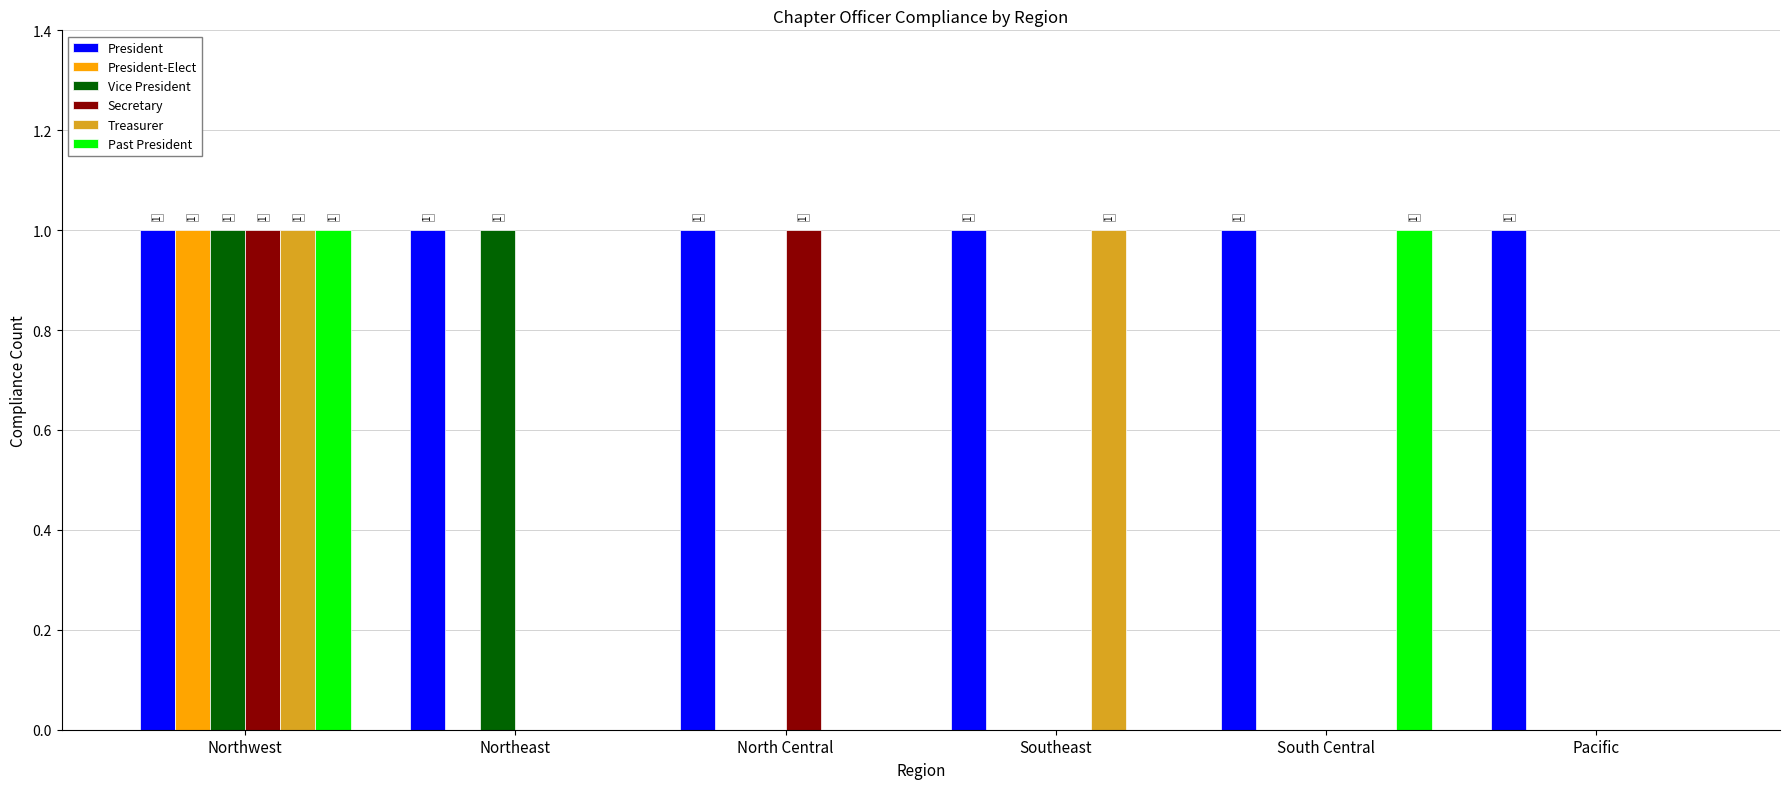

The value of Past President at South Central is 2. True or false?

False